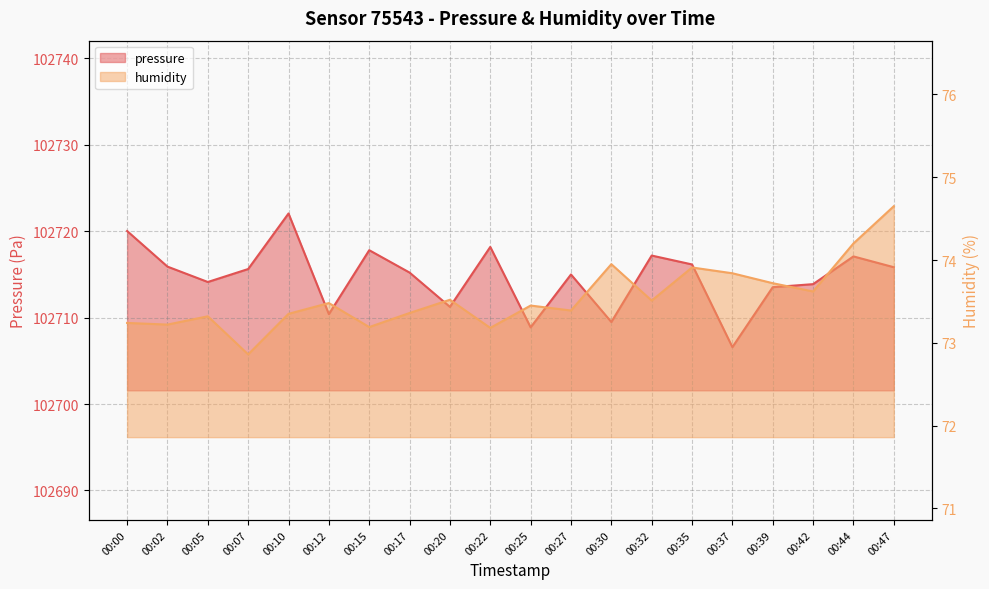

Reading right to left, what are all the values shown in this chart?

pressure: 102715.8	102717.1	102713.9	102713.5	102706.6	102716.2	102717.2	102709.5	102715.0	102708.9	102718.2	102711.2	102715.2	102717.8	102710.4	102722.1	102715.6	102714.1	102715.9	102720.0
humidity: 74.7	74.2	73.6	73.7	73.8	73.9	73.5	74.0	73.4	73.5	73.2	73.5	73.4	73.2	73.5	73.3	72.9	73.3	73.2	73.2